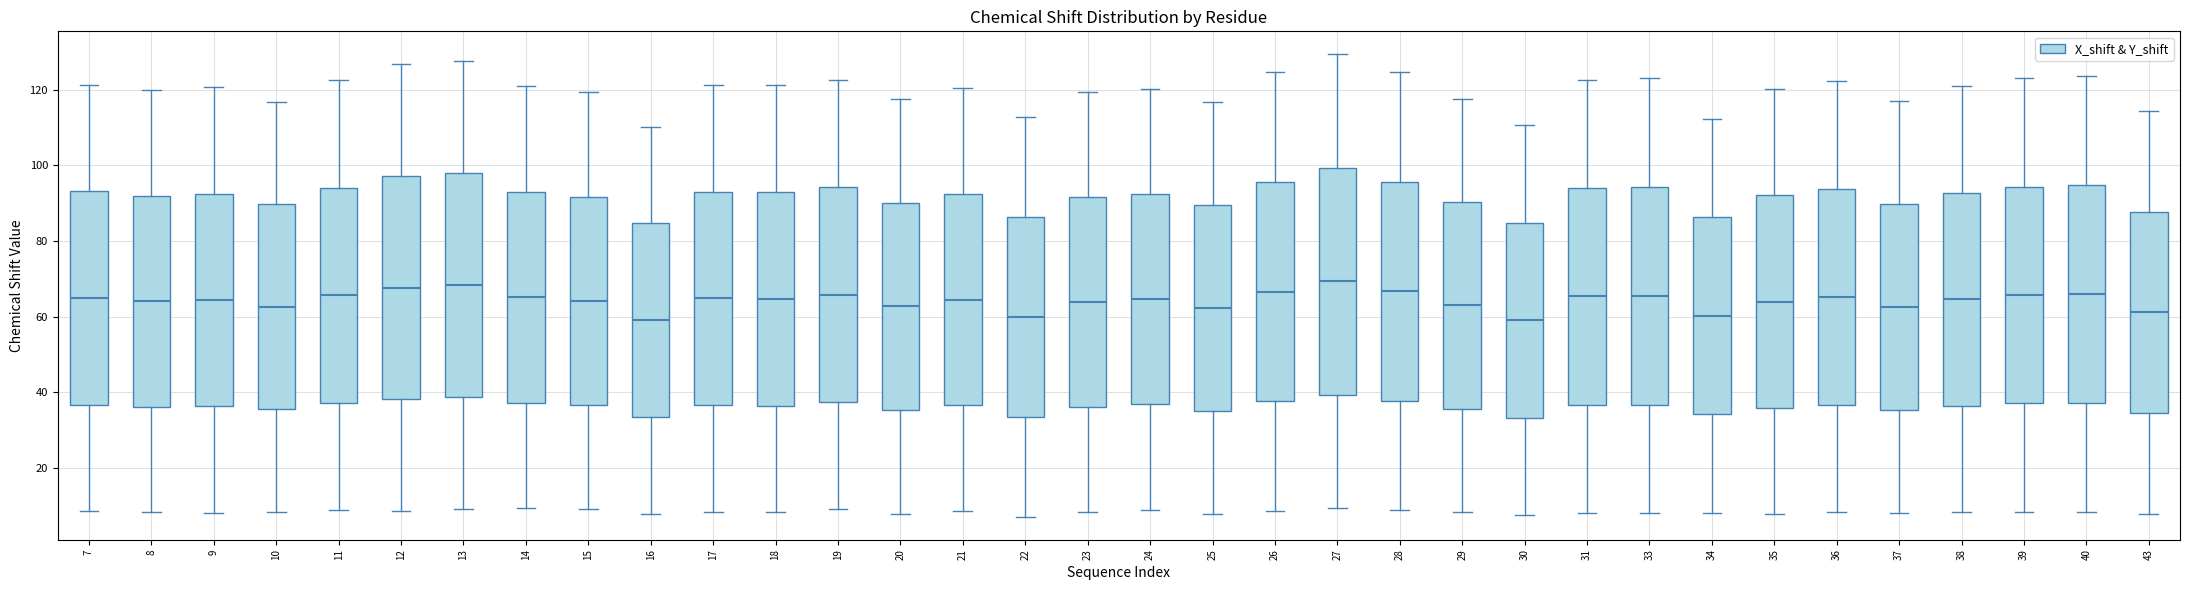

Where does the lower whisker of the box at x = 20 end on the y-axis? The values are not printed on the chart, so give them approximately, as read against the axis.

8